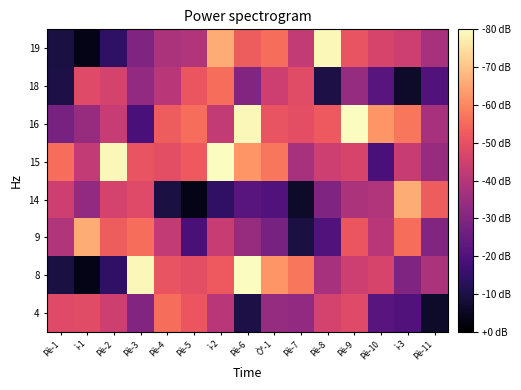

Reading left to right, extract all data points from this chart.

4: Pè-1=48.3	ì-1=48.7	Pè-2=44.6	Pè-3=29.9	Pè-4=55.7	Pè-5=51.2	ì-2=40.9	Pè-6=10.0	Ò°-1=34.0	Pè-7=32.9	Pè-8=46.2	Pè-9=48.3	Pè-10=21.7	ì-3=20.5	Pè-11=6.3
8: Pè-1=9.4	ì-1=3.7	Pè-2=14.3	Pè-3=78.8	Pè-4=50.7	Pè-5=49.5	ì-2=52.2	Pè-6=80.0	Ò°-1=62.2	Pè-7=57.3	Pè-8=37.2	Pè-9=44.6	Pè-10=46.4	ì-3=29.7	Pè-11=38.1
9: Pè-1=39.3	ì-1=66.1	Pè-2=52.8	Pè-3=55.9	Pè-4=42.8	Pè-5=19.0	ì-2=43.4	Pè-6=34.4	Ò°-1=27.8	Pè-7=9.4	Pè-8=20.5	Pè-9=51.2	Pè-10=40.9	ì-3=55.7	Pè-11=29.9
14: Pè-1=44.6	ì-1=32.9	Pè-2=46.2	Pè-3=48.3	Pè-4=9.4	Pè-5=3.7	ì-2=14.3	Pè-6=21.7	Ò°-1=20.5	Pè-7=6.3	Pè-8=29.7	Pè-9=38.1	Pè-10=39.3	ì-3=66.1	Pè-11=52.8
15: Pè-1=55.9	ì-1=42.8	Pè-2=78.8	Pè-3=50.7	Pè-4=49.5	Pè-5=52.2	ì-2=80.0	Pè-6=62.2	Ò°-1=57.3	Pè-7=37.2	Pè-8=44.6	Pè-9=46.4	Pè-10=19.0	ì-3=43.4	Pè-11=34.4
16: Pè-1=27.8	ì-1=34.4	Pè-2=43.4	Pè-3=19.0	Pè-4=52.8	Pè-5=55.9	ì-2=42.8	Pè-6=78.8	Ò°-1=50.7	Pè-7=49.5	Pè-8=52.2	Pè-9=80.0	Pè-10=62.2	ì-3=57.3	Pè-11=37.2
18: Pè-1=10.0	ì-1=48.3	Pè-2=46.2	Pè-3=32.9	Pè-4=40.9	Pè-5=51.2	ì-2=55.7	Pè-6=29.9	Ò°-1=44.6	Pè-7=48.7	Pè-8=10.0	Pè-9=34.0	Pè-10=21.7	ì-3=6.3	Pè-11=20.5
19: Pè-1=9.4	ì-1=3.7	Pè-2=14.3	Pè-3=29.7	Pè-4=38.1	Pè-5=39.3	ì-2=66.1	Pè-6=52.8	Ò°-1=55.9	Pè-7=42.8	Pè-8=78.8	Pè-9=50.7	Pè-10=46.4	ì-3=44.6	Pè-11=37.2